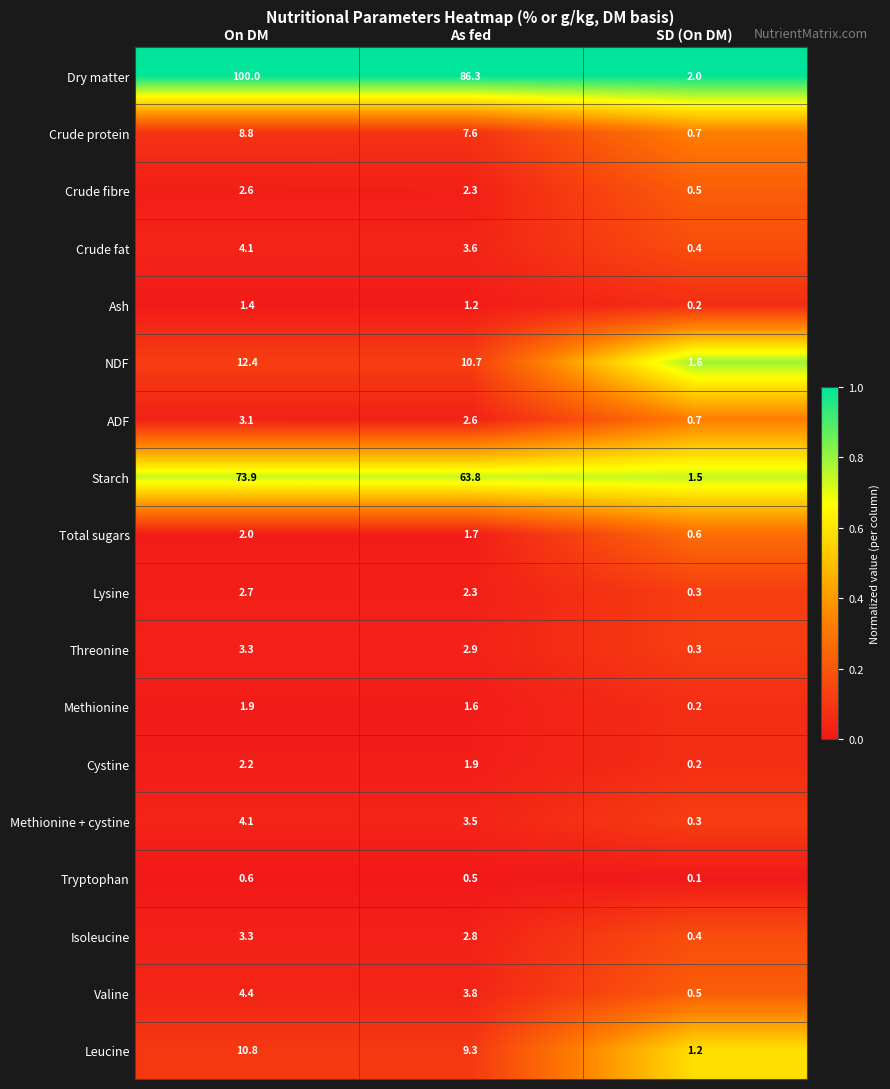

The value of Isoleucine at As fed is 2.8. True or false?

True